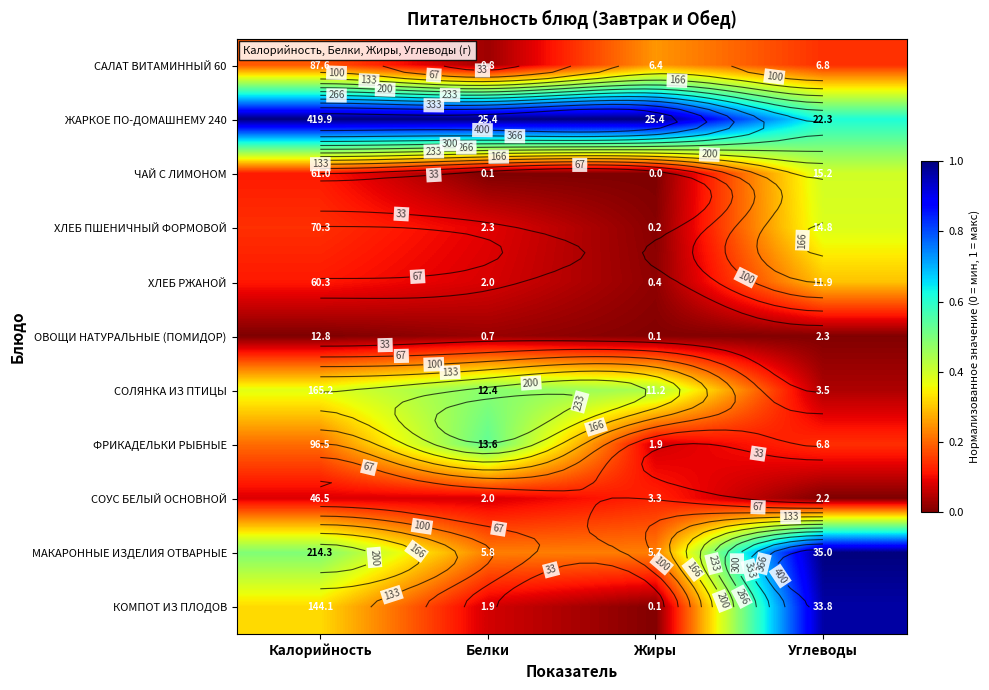

Count the ОВОЩИ НАТУРАЛЬНЫЕ (ПОМИДОР) values in the range 0 to 1.

4